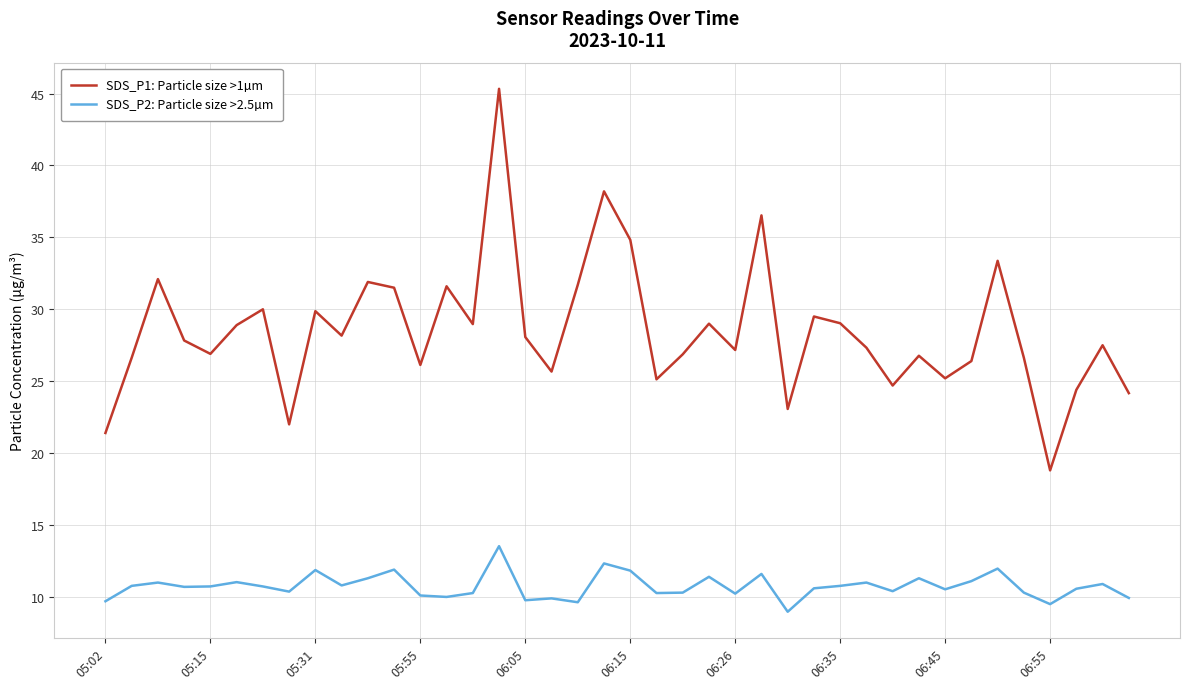

What is the lowest value of the SDS_P2: Particle size >2.5µm series?

9.0